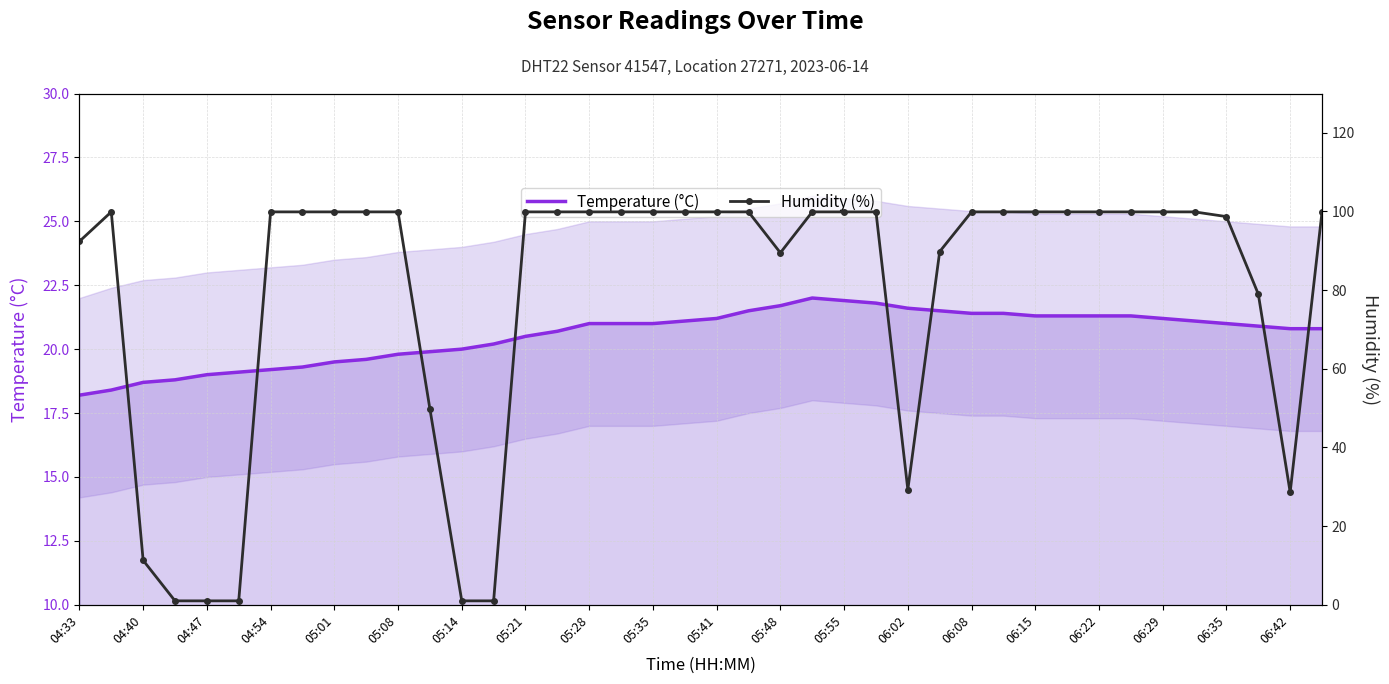

What is the difference between the maximum and minimum values in the Temperature (°C) series?

3.8